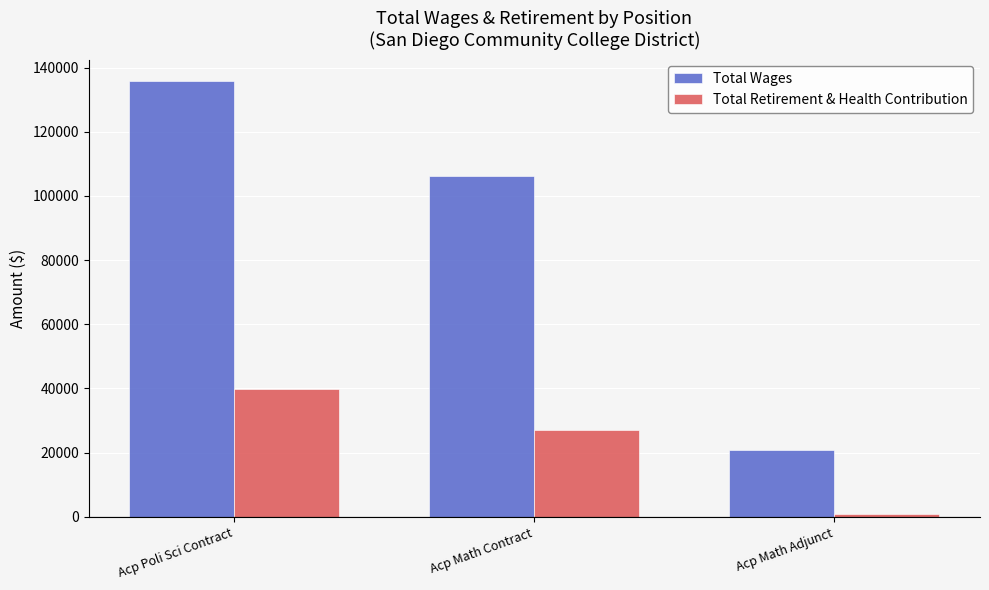

What is the sum of all Total Wages values?

262795